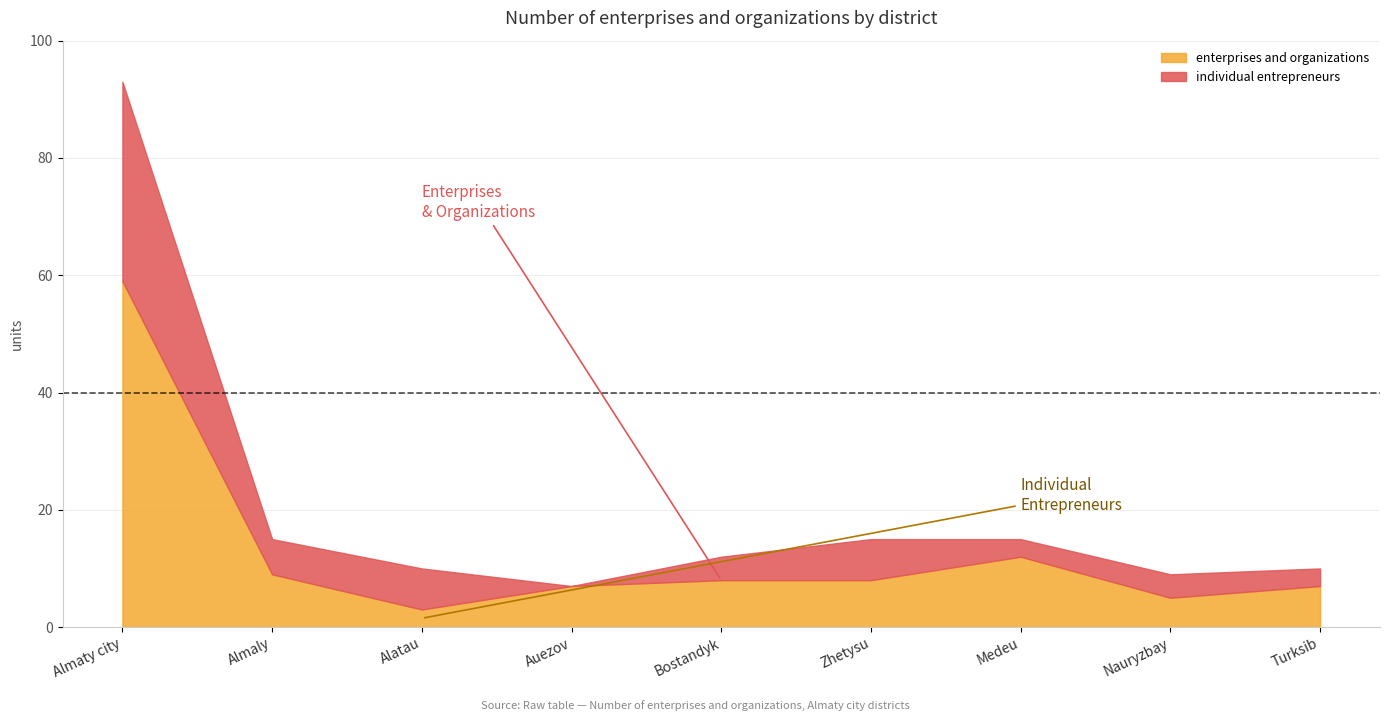

What is the difference between the individual entrepreneurs values at Bostandyk and Almaty city?

30